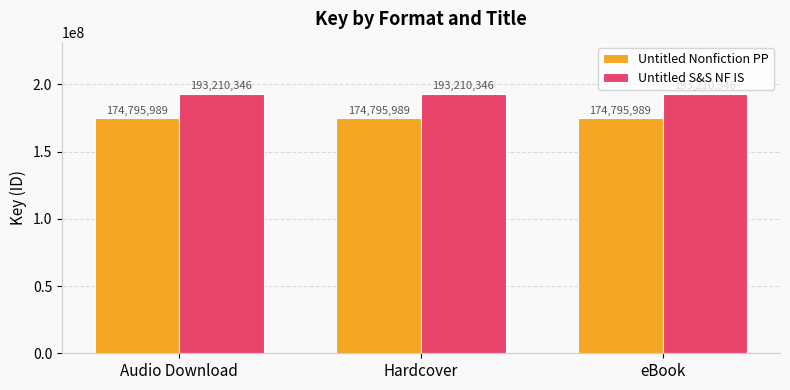

What is the spread (max minus min) of values at Audio Download?

18414357